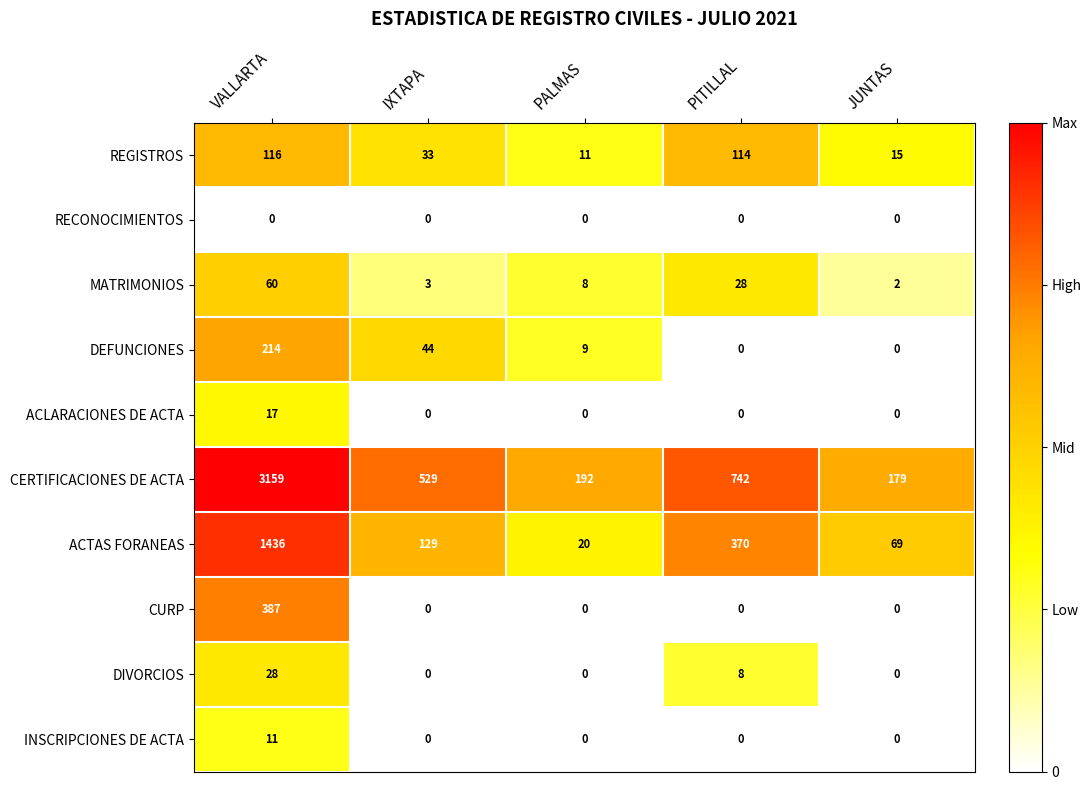

What is the sum of all MATRIMONIOS values?

101